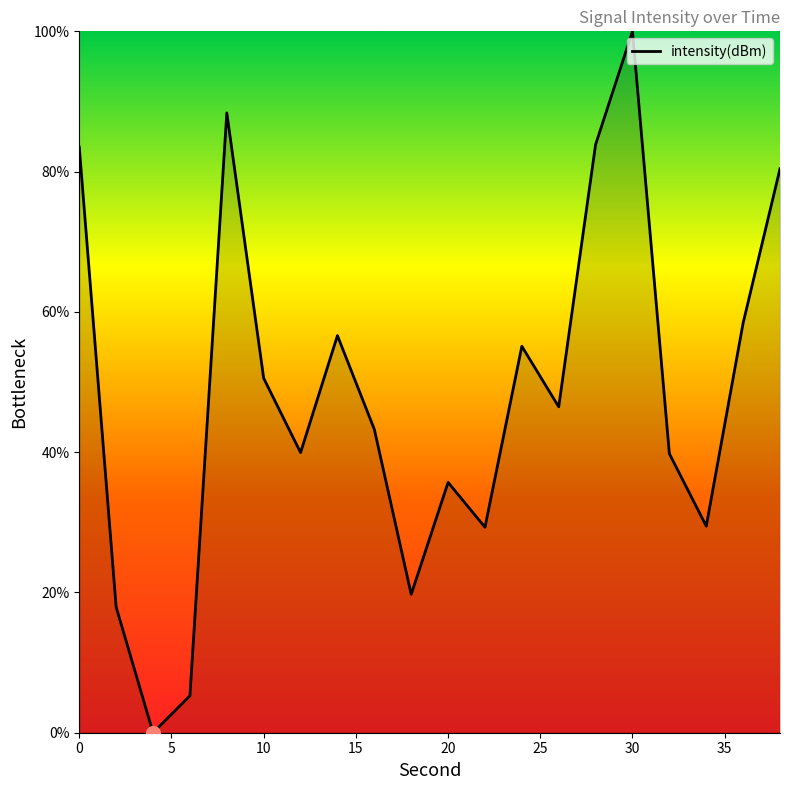

What is the difference between the maximum and minimum values?

100.0